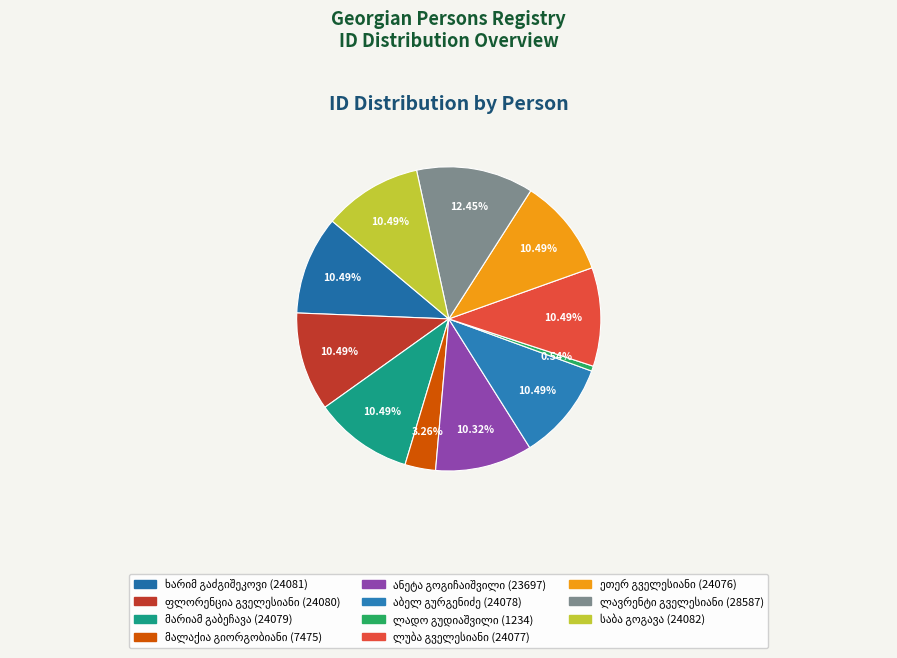

How many slices are in this pie chart?

11